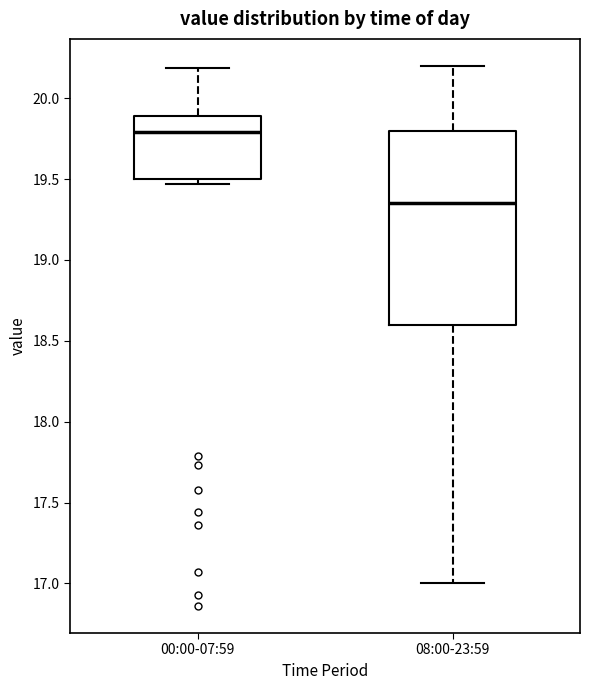

Which box has the lowest median line?

08:00-23:59